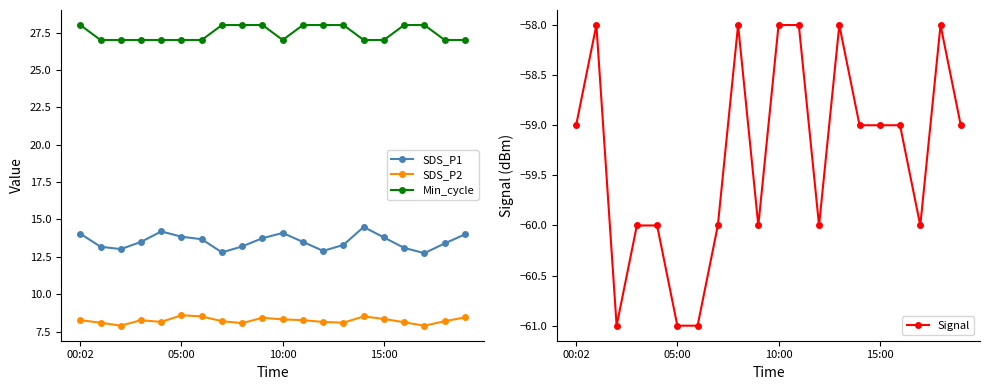

What value does the Signal series have at 16?

-59.0